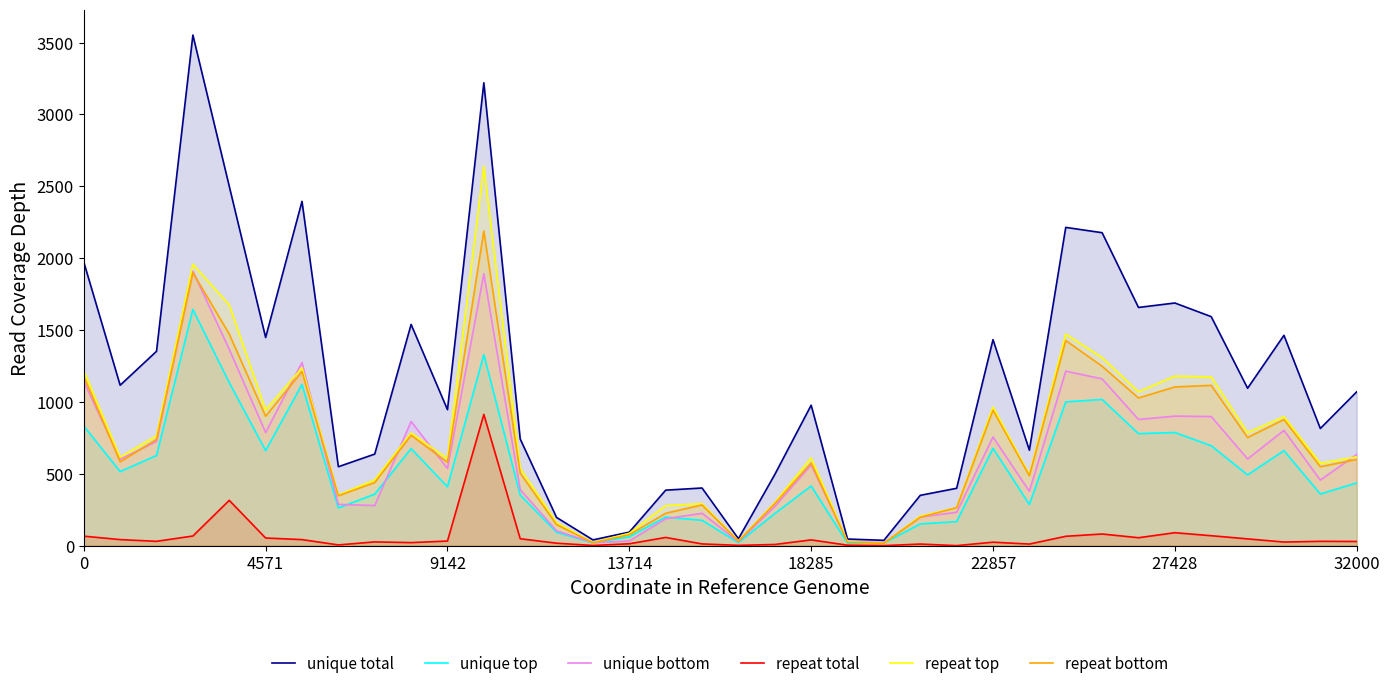

True or false: repeat total and repeat bottom cross at least once.

False